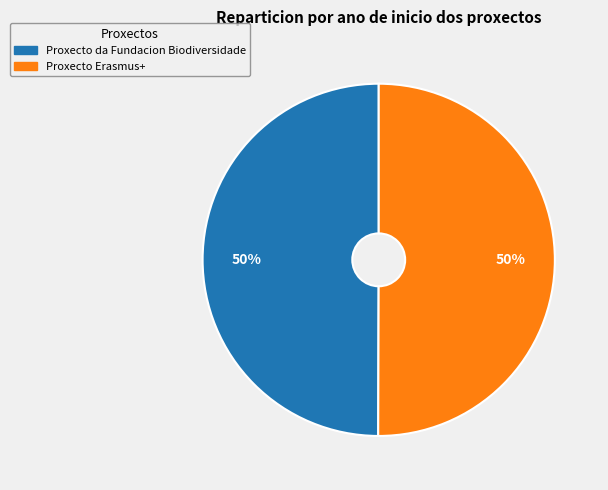

Combined, do Proxecto Erasmus+ and Proxecto da Fundacion Biodiversidade account for over 50%?

Yes